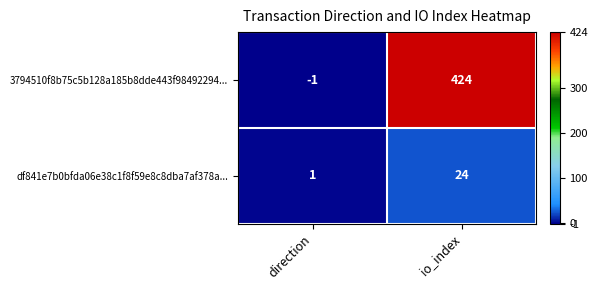

How many series are shown in this chart?

2